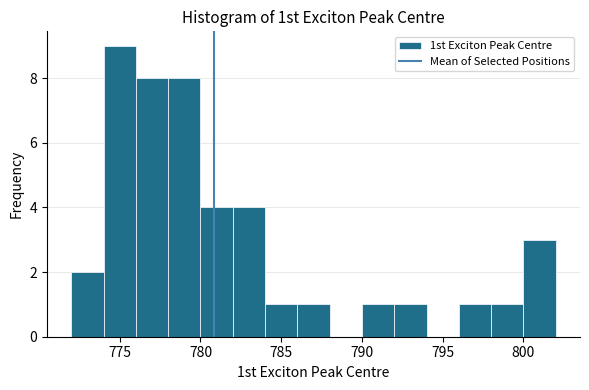

How tall is the bar that spans 786 to 788 on the x-axis? The values are not printed on the chart, so give them approximately, as read against the axis.

1